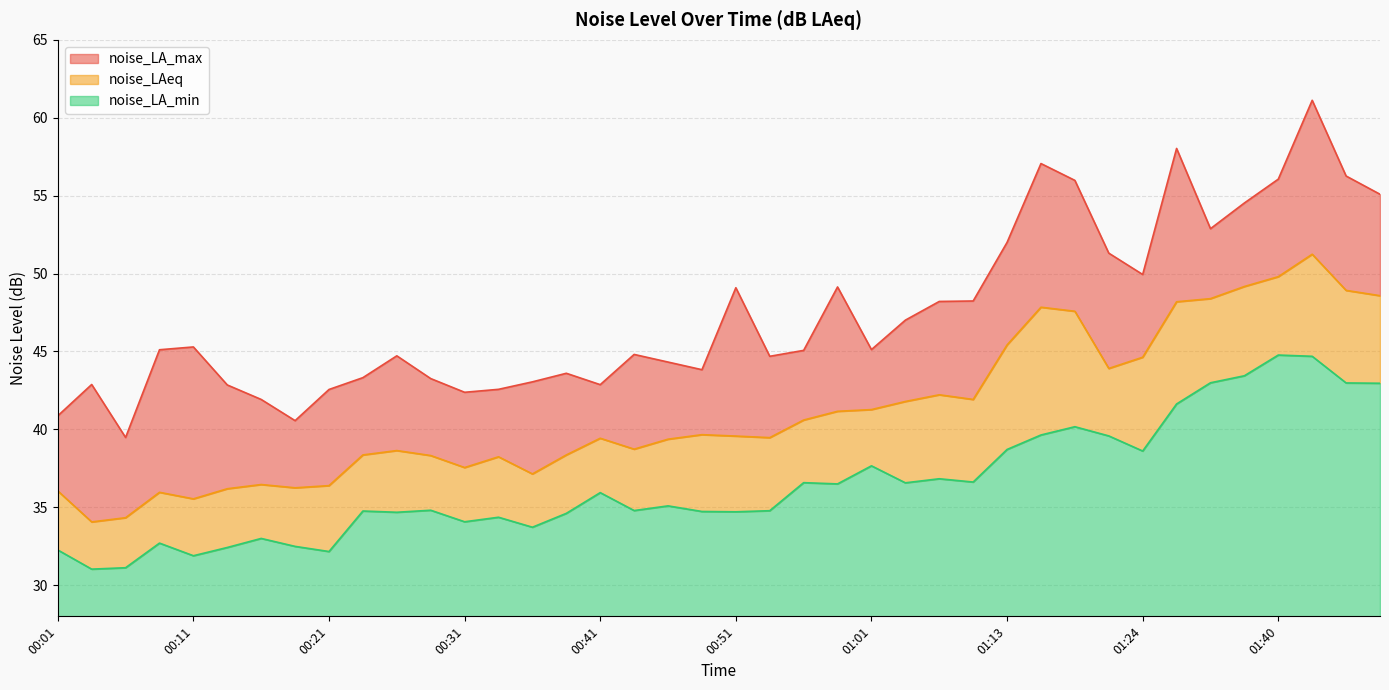

What is the average value of the noise_LA_min series?

8.5